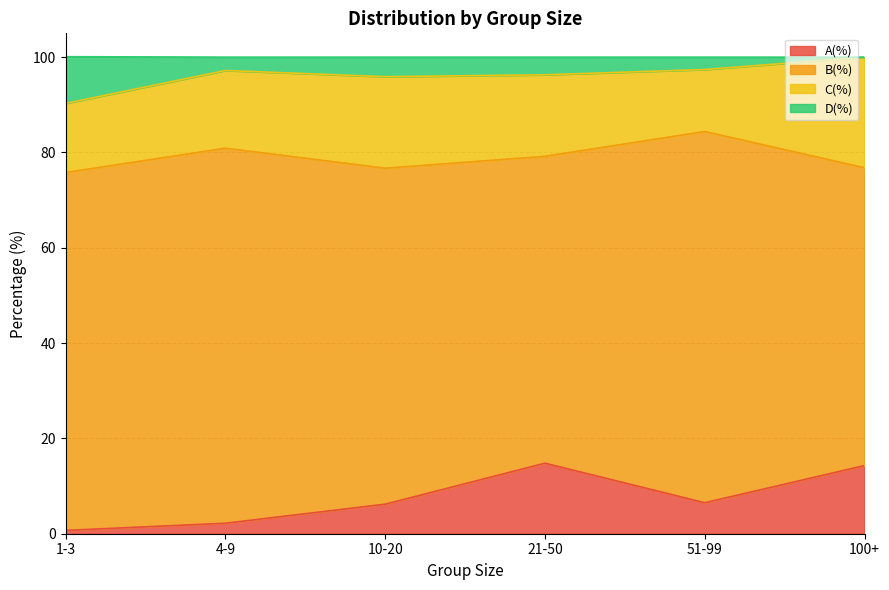

At which category is the sum across all series the highest?

100+